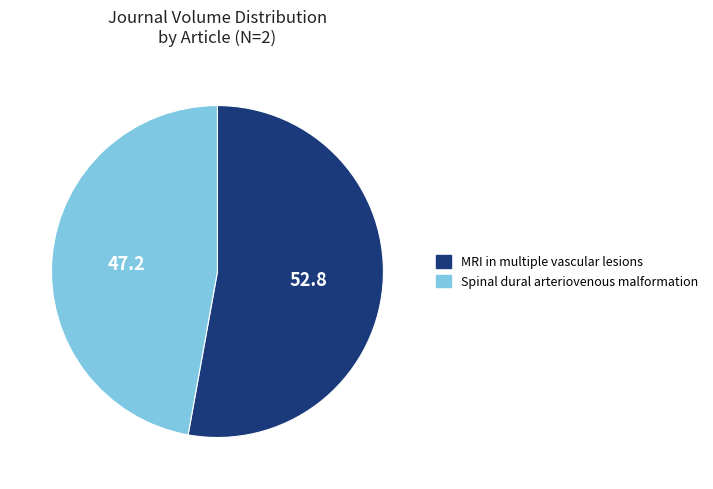

Is it true that Spinal dural arteriovenous malformation is 47% of the pie?

True